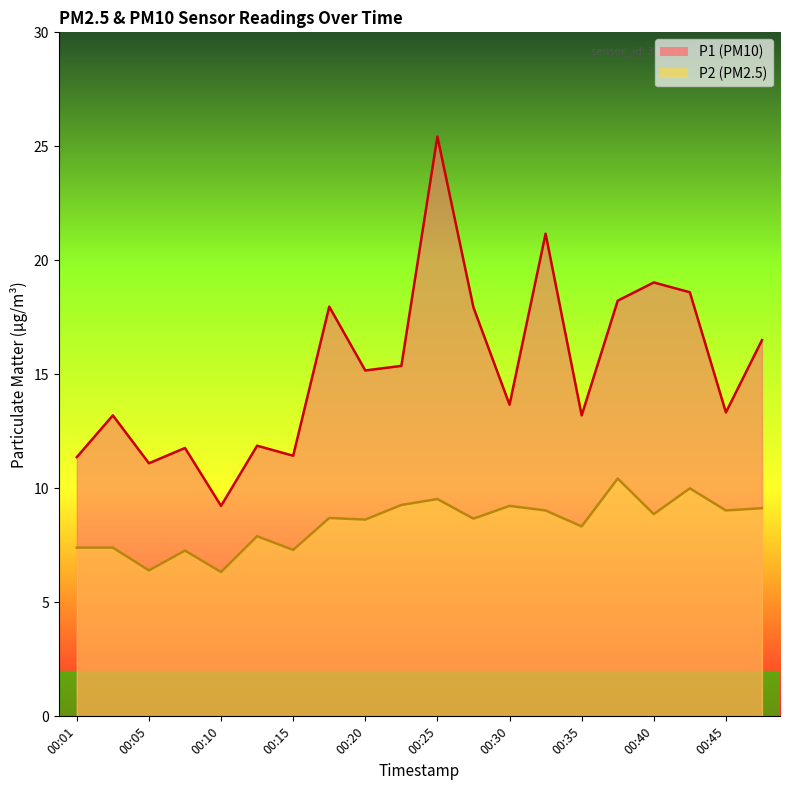

Rank the series by their maximum value, from lowest to highest.

P2, P1